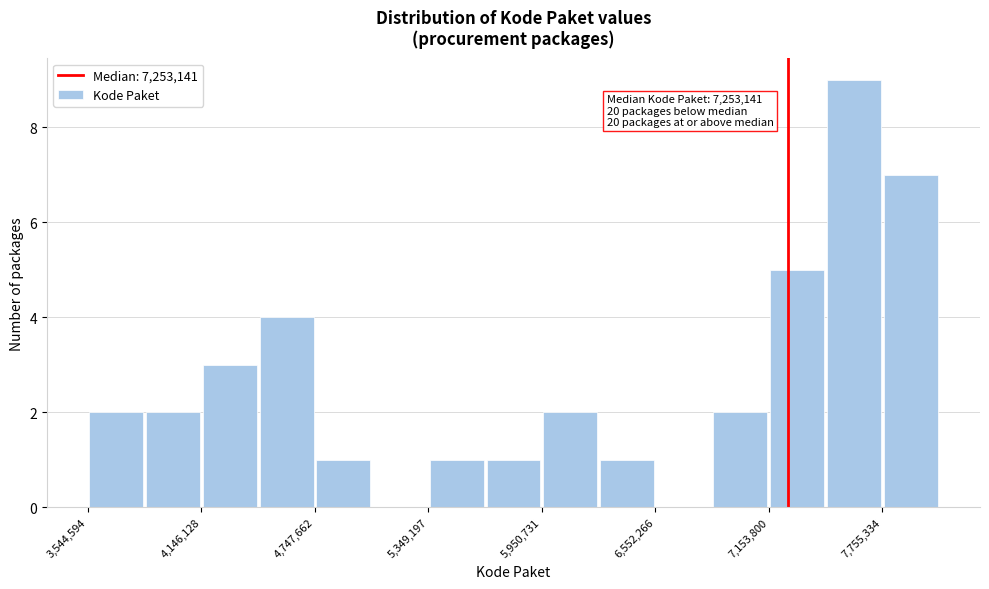

Read against the x-axis, roughly where is the centre of the tallest bar?

7600000